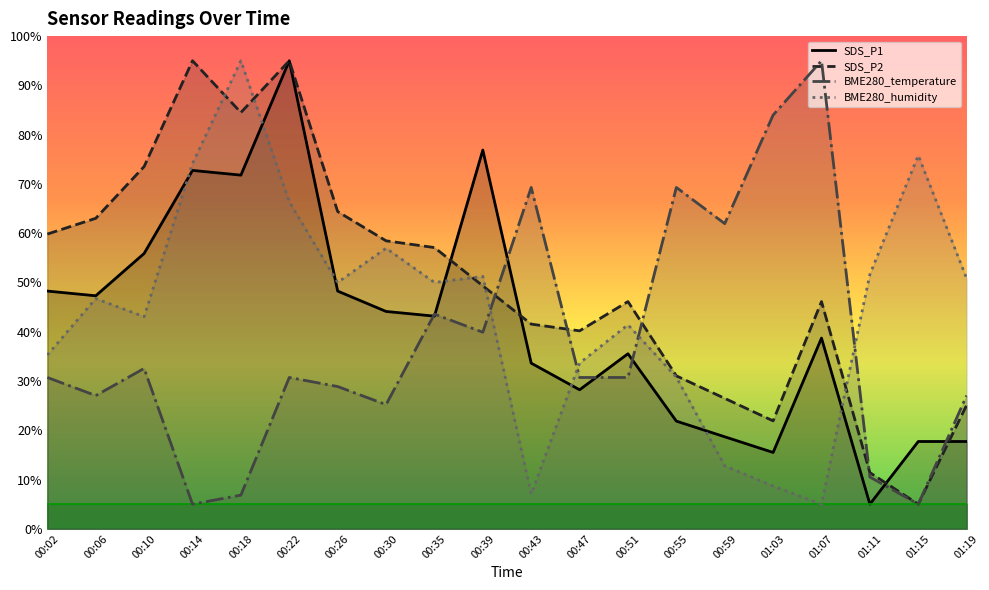

Reading left to right, extract all data points from this chart.

SDS_P1: 00:02=48.3	00:06=47.3	00:10=55.9	00:14=72.7	00:18=71.8	00:22=95.0	00:26=48.3	00:30=44.1	00:35=43.2	00:39=76.9	00:43=33.6	00:47=28.2	00:51=35.5	00:55=21.9	00:59=18.7	01:03=15.5	01:07=38.7	01:11=5.0	01:15=17.7	01:19=17.7
SDS_P2: 00:02=59.8	00:06=63.0	00:10=73.5	00:14=95.0	00:18=84.5	00:22=95.0	00:26=64.4	00:30=58.5	00:35=57.1	00:39=49.3	00:43=41.5	00:47=40.2	00:51=46.1	00:55=31.0	00:59=26.5	01:03=21.9	01:07=46.1	01:11=11.4	01:15=5.0	01:19=25.1
BME280_temperature: 00:02=30.7	00:06=27.0	00:10=32.6	00:14=5.0	00:18=6.8	00:22=30.7	00:26=28.9	00:30=25.2	00:35=43.6	00:39=39.9	00:43=69.3	00:47=30.7	00:51=30.7	00:55=69.3	00:59=61.9	01:03=84.0	01:07=95.0	01:11=10.5	01:15=5.0	01:19=27.0
BME280_humidity: 00:02=35.3	00:06=46.7	00:10=43.0	00:14=74.1	00:18=95.0	00:22=66.4	00:26=50.0	00:30=57.0	00:35=50.0	00:39=51.2	00:43=7.0	00:47=33.6	00:51=41.4	00:55=30.8	00:59=12.8	01:03=8.7	01:07=5.0	01:11=51.6	01:15=75.8	01:19=50.8